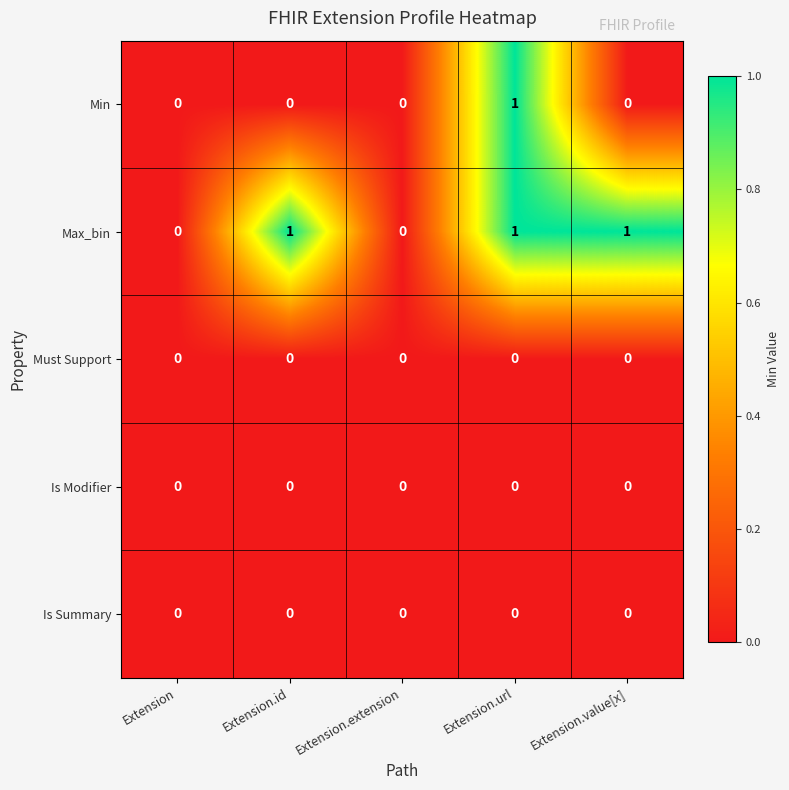

Is it true that Max_bin equals 2 at Extension.value[x]?

False